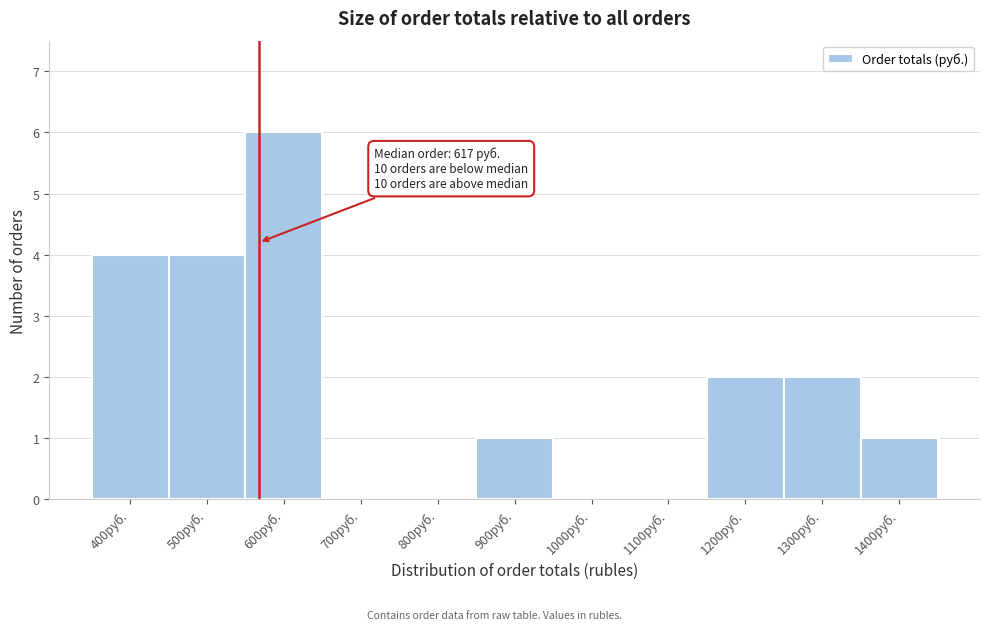

Reading left to right, what are all the values shown in this chart?

400руб.=4	500руб.=4	600руб.=6	700руб.=0	800руб.=0	900руб.=1	1000руб.=0	1100руб.=0	1200руб.=2	1300руб.=2	1400руб.=1